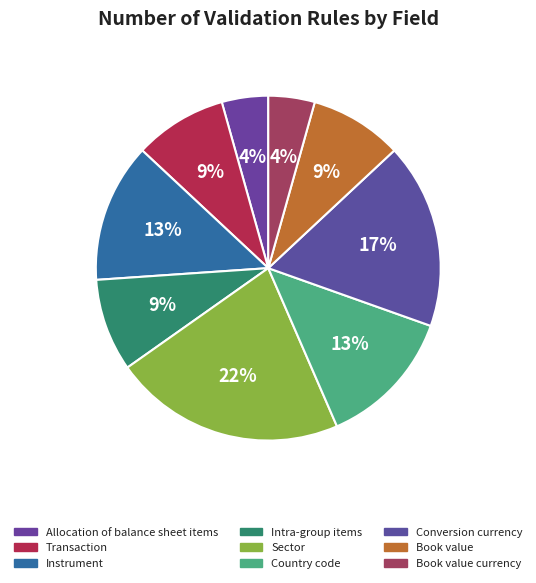

What percentage is the Instrument slice, to the nearest percent?

13%